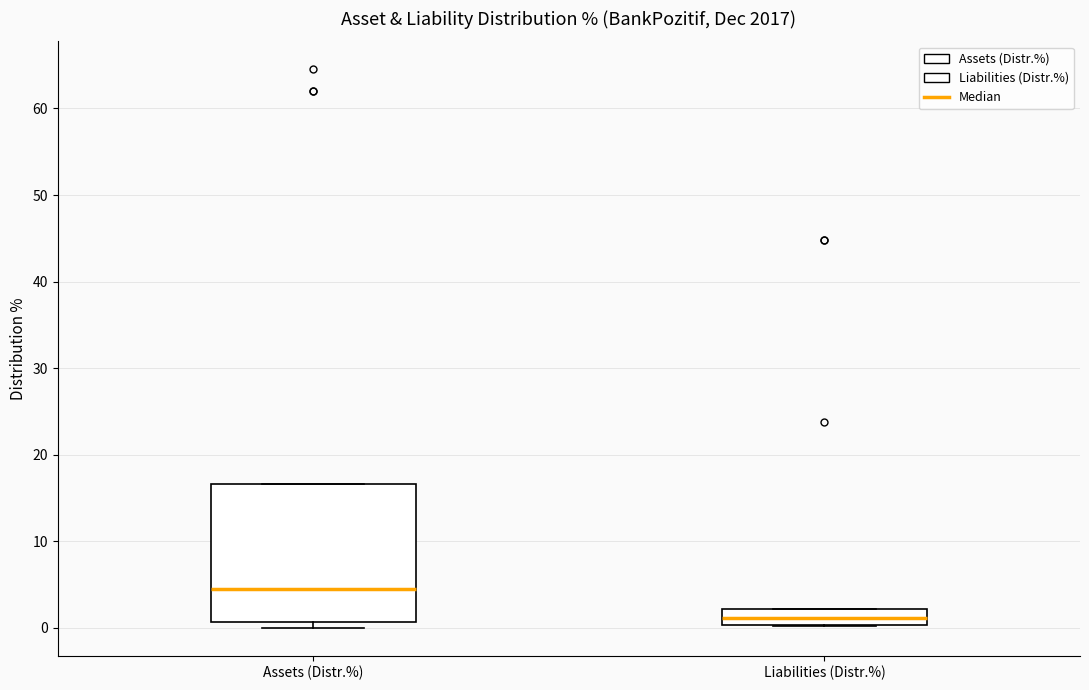

Reading left to right, read every box against the y-axis: the position of its median line, the range the box covers, and the ends of its whiskers. The values are not printed on the chart, so give them approximately, as read against the axis.

Assets (Distr.%): median 4, box 1 to 17, whiskers 0 to 17
Liabilities (Distr.%): median 1, box 0 to 2, whiskers 0 to 2